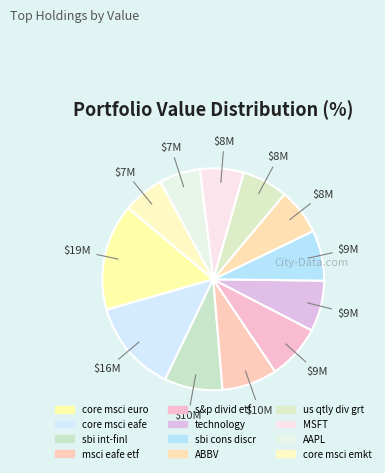

True or false: core msci euro accounts for 16% of the total.

True